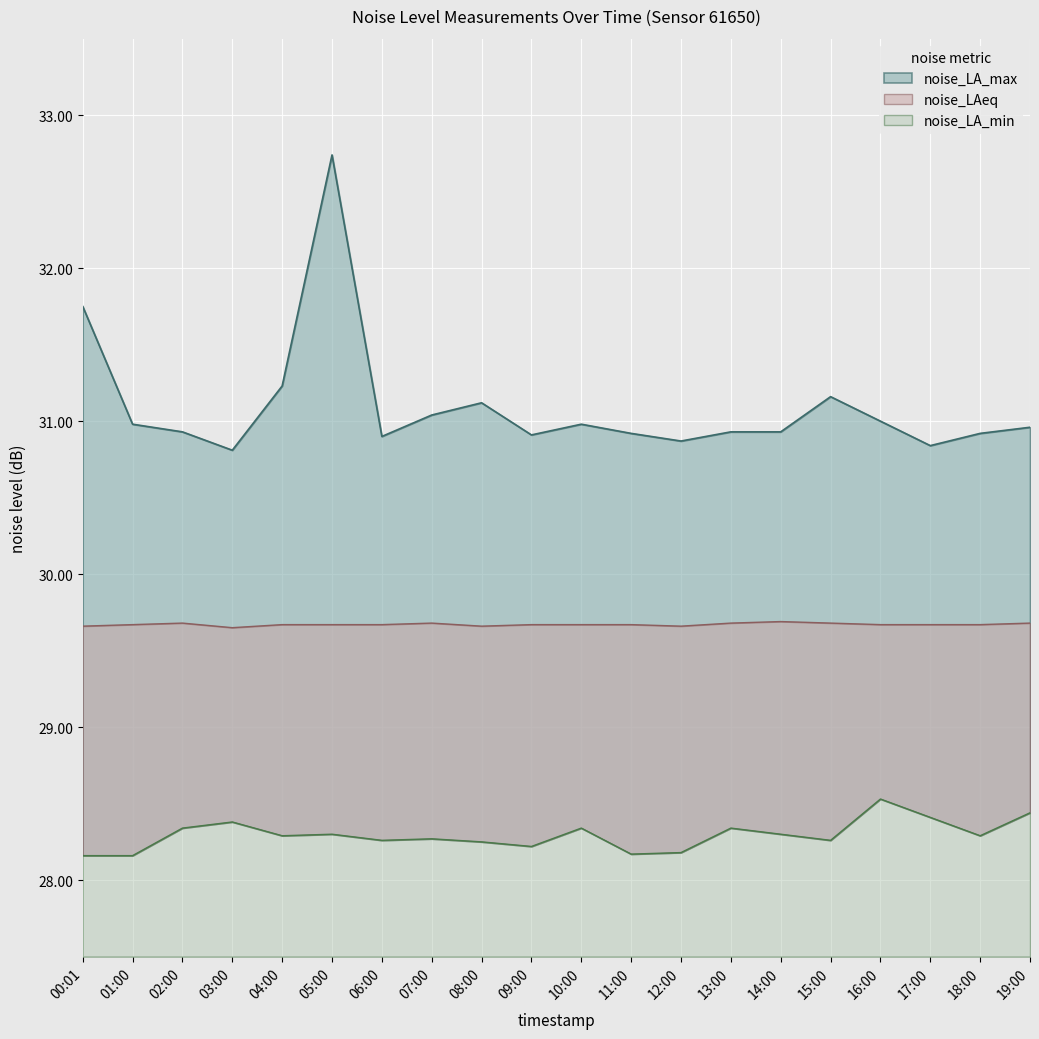

Which series has the largest range (max minus min)?

noise_LA_max